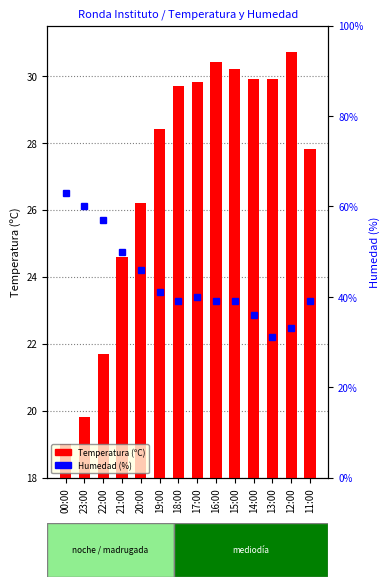

What is the label of the 2nd bar from the left?

23:00